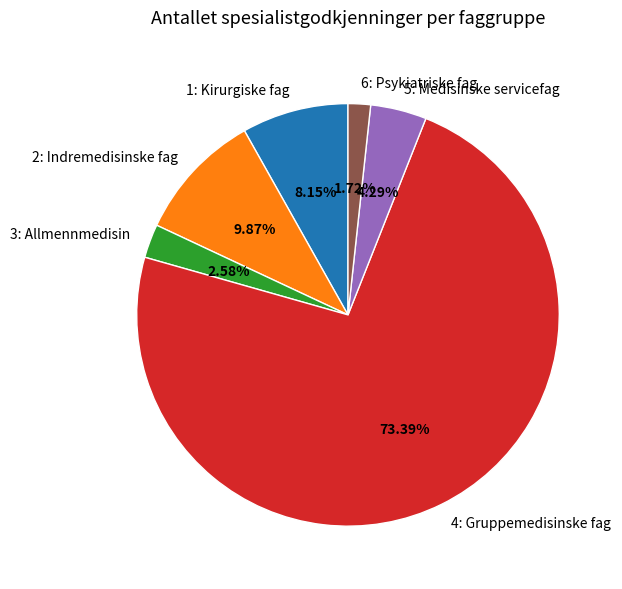

Count the number of slices in the pie.

6